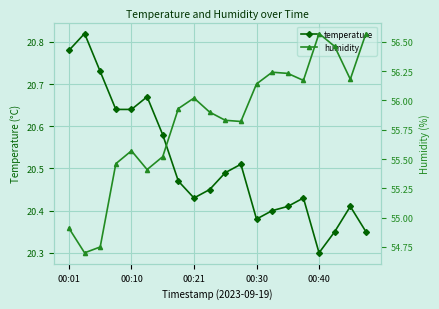

Reading left to right, extract all data points from this chart.

temperature: 20.8	20.8	20.7	20.6	20.6	20.7	20.6	20.5	20.4	20.4	20.5	20.5	20.4	20.4	20.4	20.4	20.3	20.4	20.4	20.4
humidity: 54.9	54.7	54.8	55.5	55.6	55.4	55.5	55.9	56.0	55.9	55.8	55.8	56.1	56.2	56.2	56.2	56.6	56.5	56.2	56.6